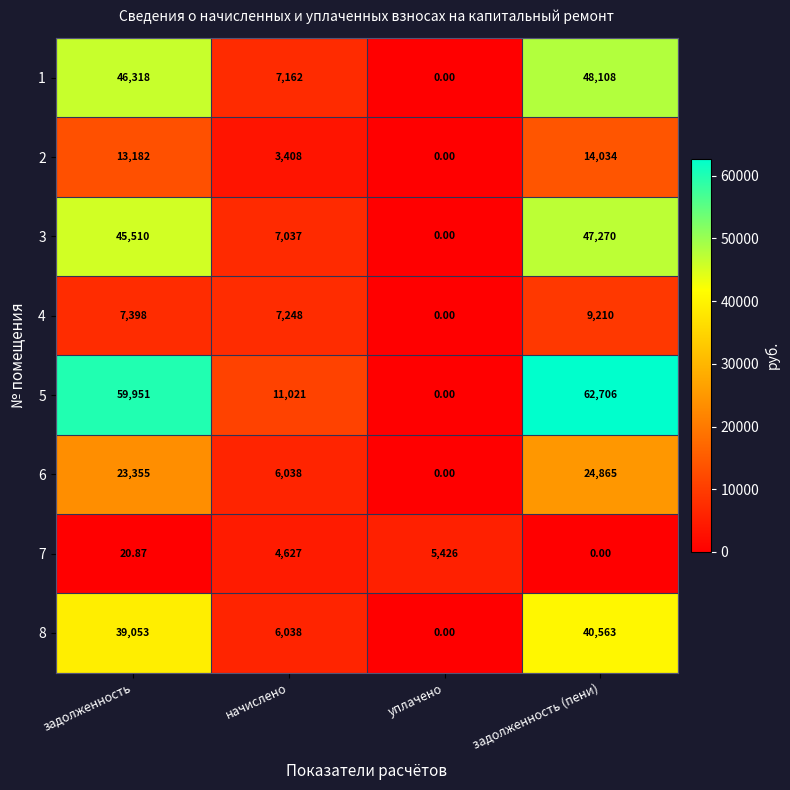

Rank the categories by 7 value from highest to lowest.

уплачено, начислено, задолженность, задолженность (пени)